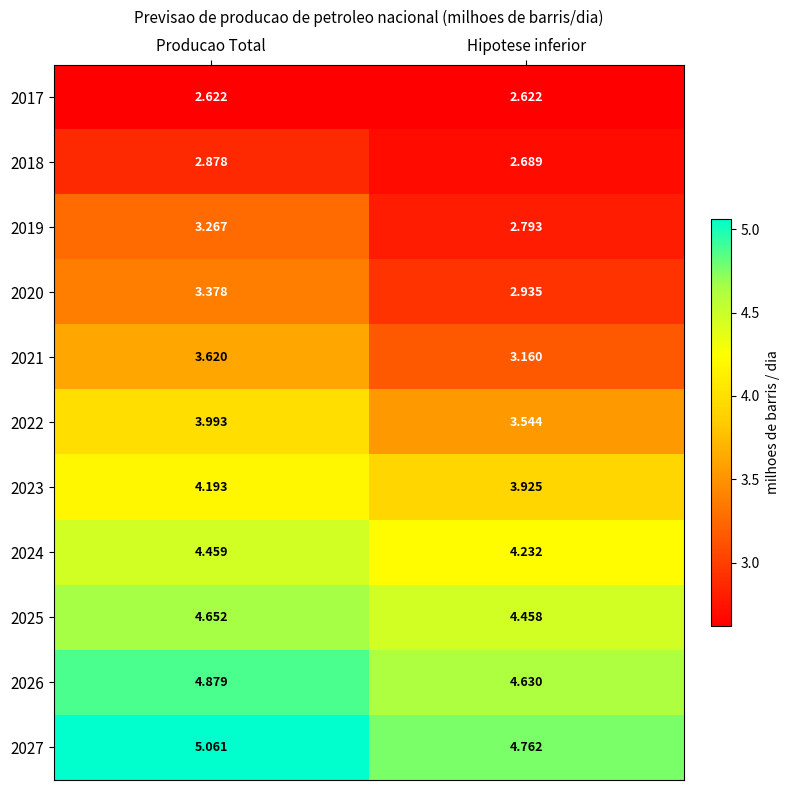

Rank the categories by 2022 value from highest to lowest.

Producao Total, Hipotese inferior